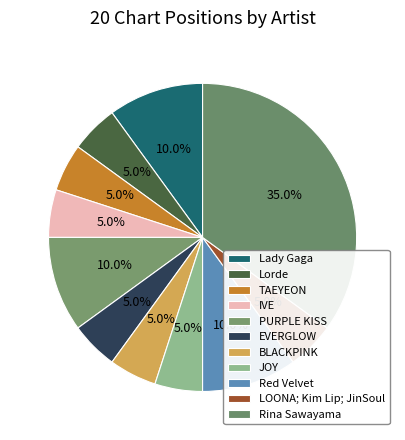

What percentage is the IVE slice, to the nearest percent?

5%